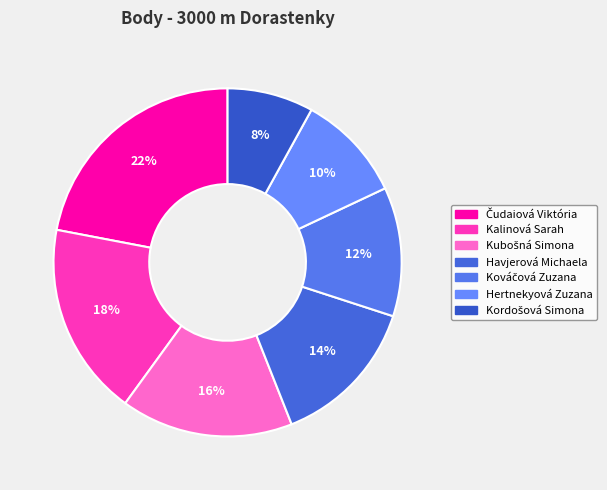

How many segments does this pie chart have?

7